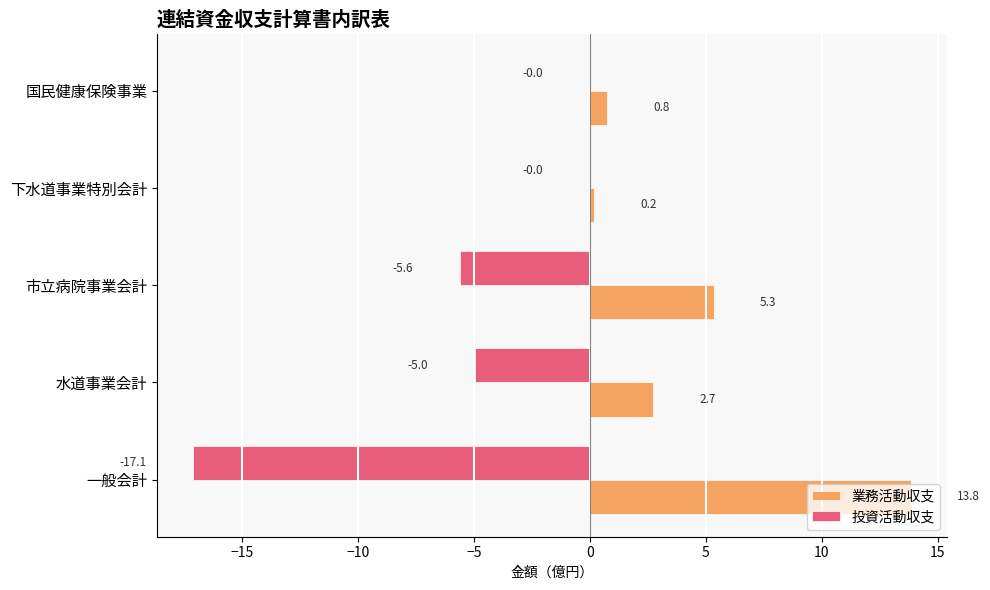

What is the maximum value for 業務活動収支?

13.8